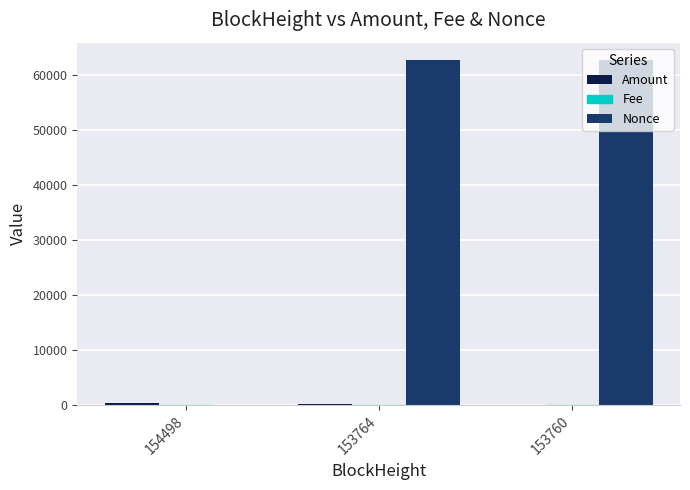

What is the total value across all series at 153764?

63085.0